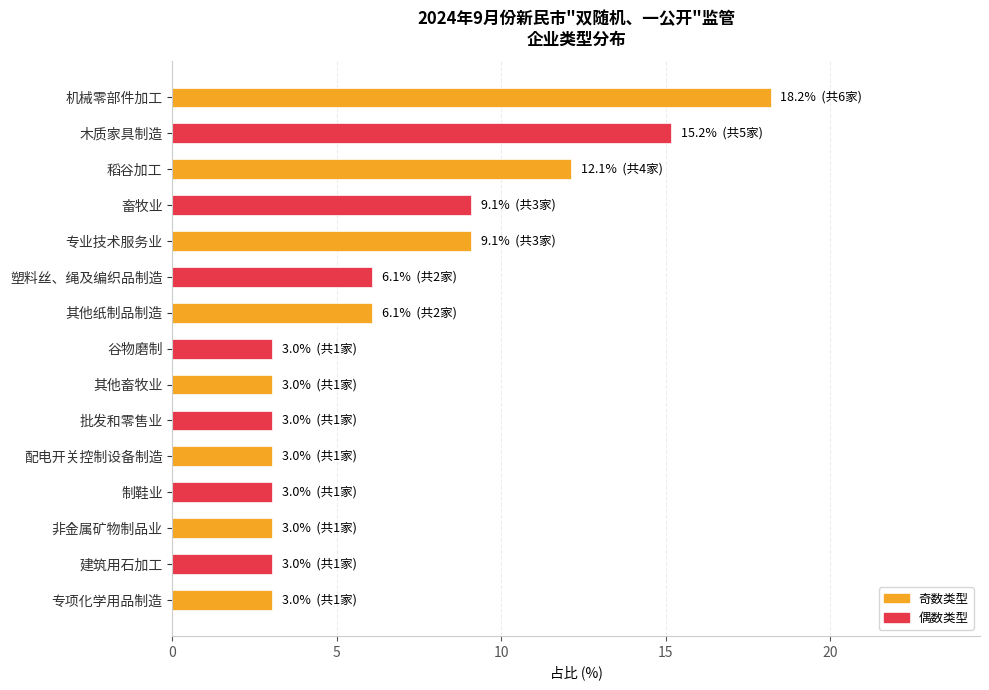

What is the value of the 5th bar from the top?

9.1